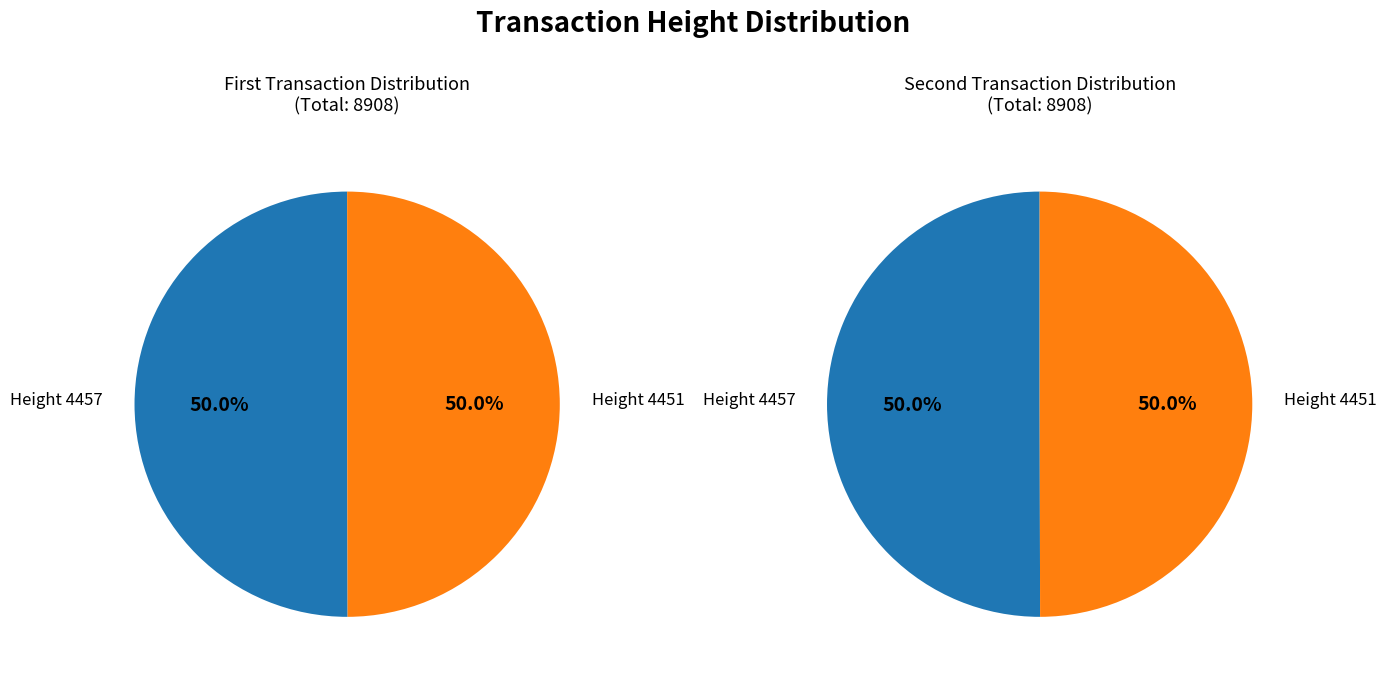

To the nearest percent, what portion does 4457 represent?

50%